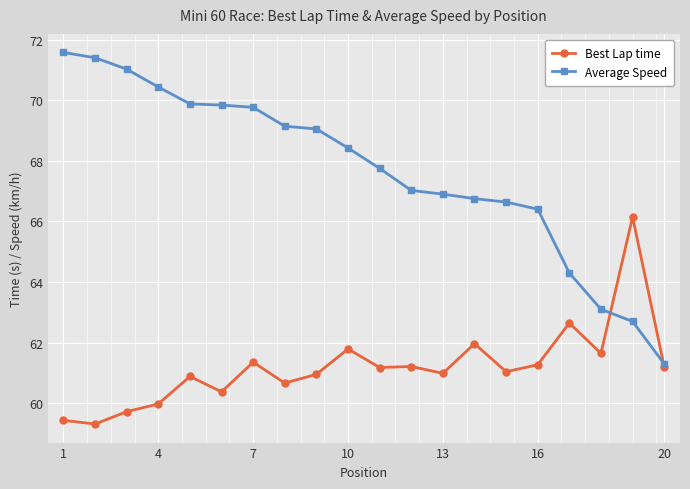

Which series has the largest total across all categories?

Average Speed